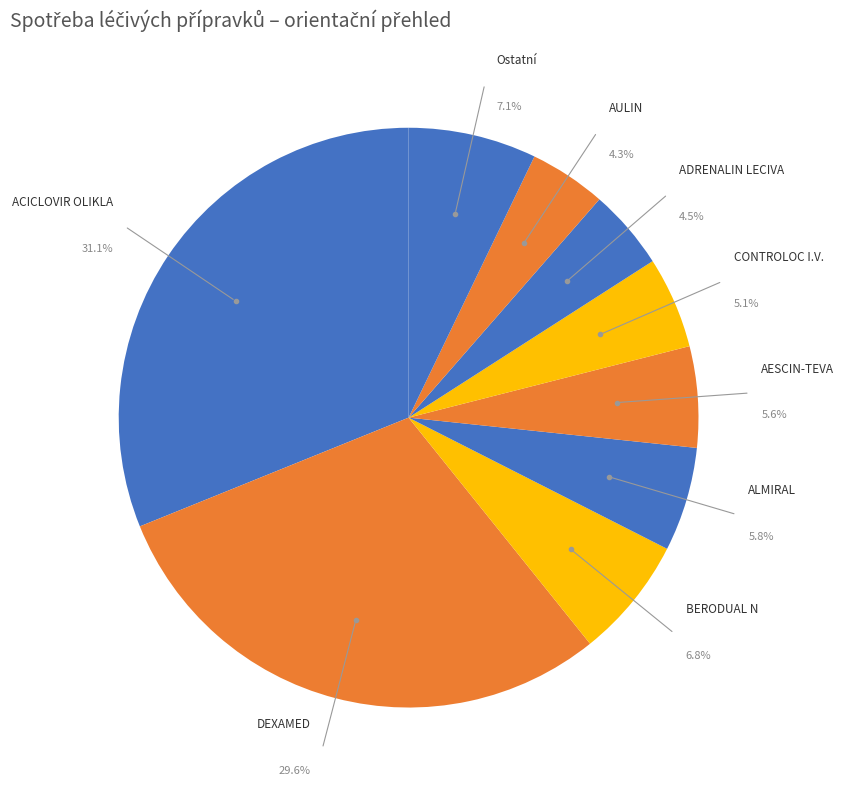

How many slices are in this pie chart?

9